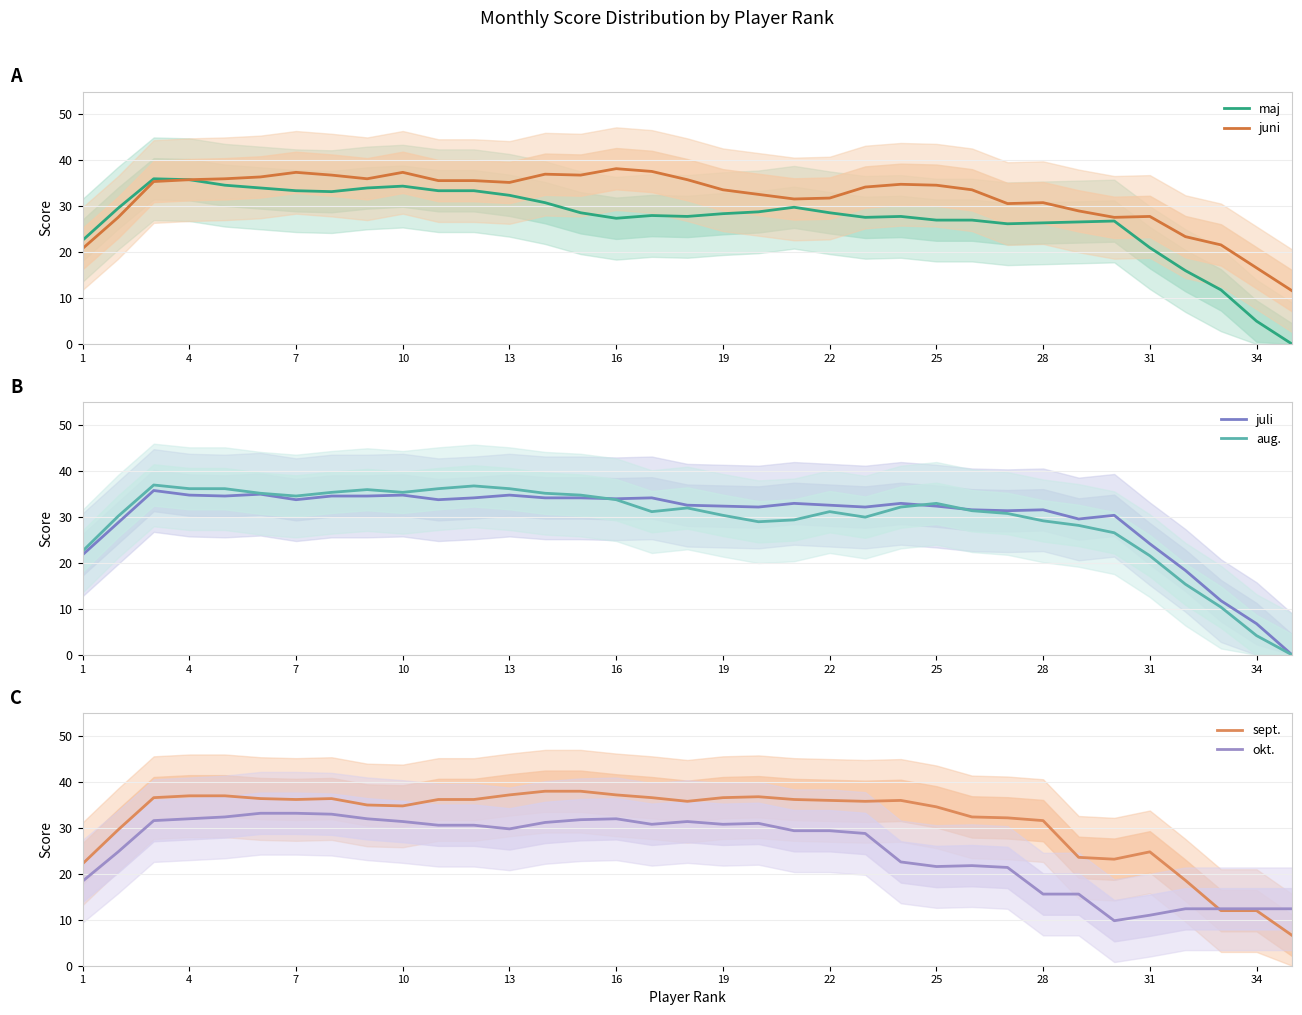

True or false: maj and juli cross at least once.

False